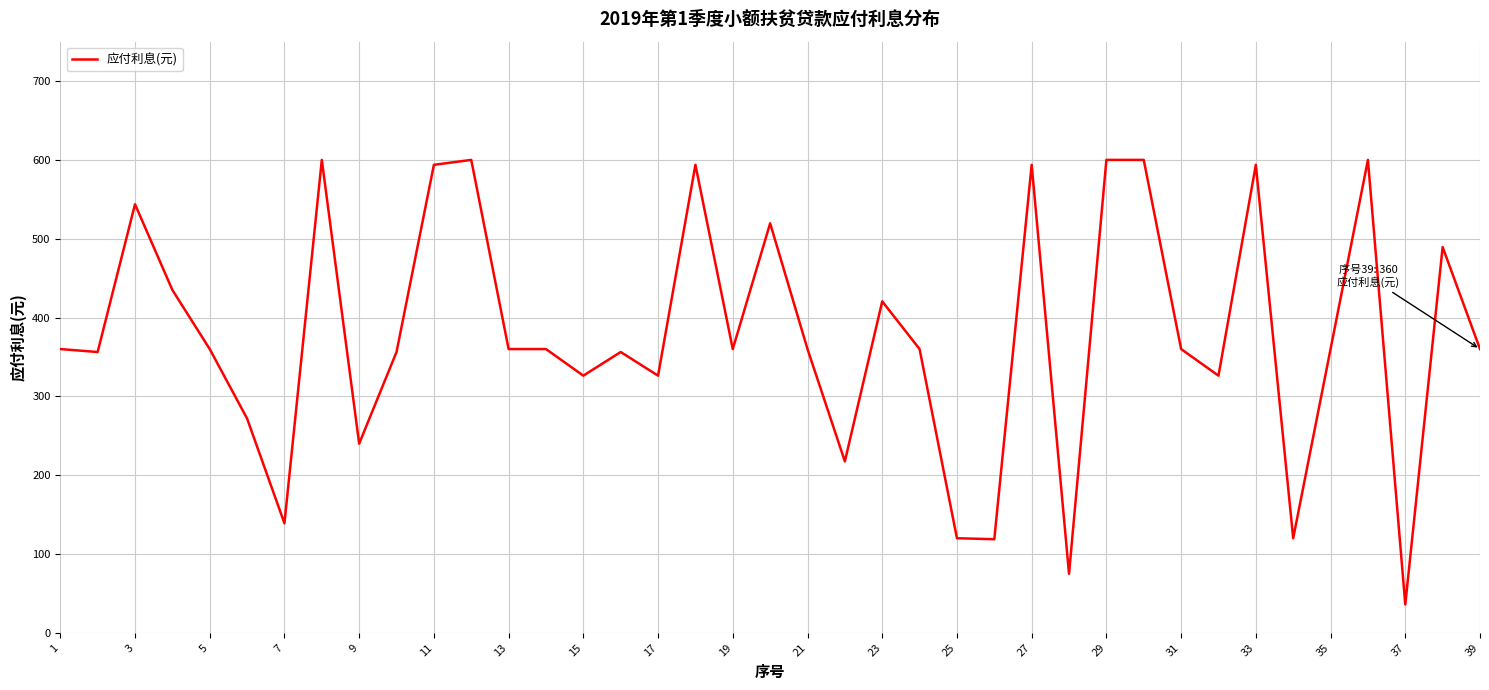

Does the chart have visible grid lines?

Yes